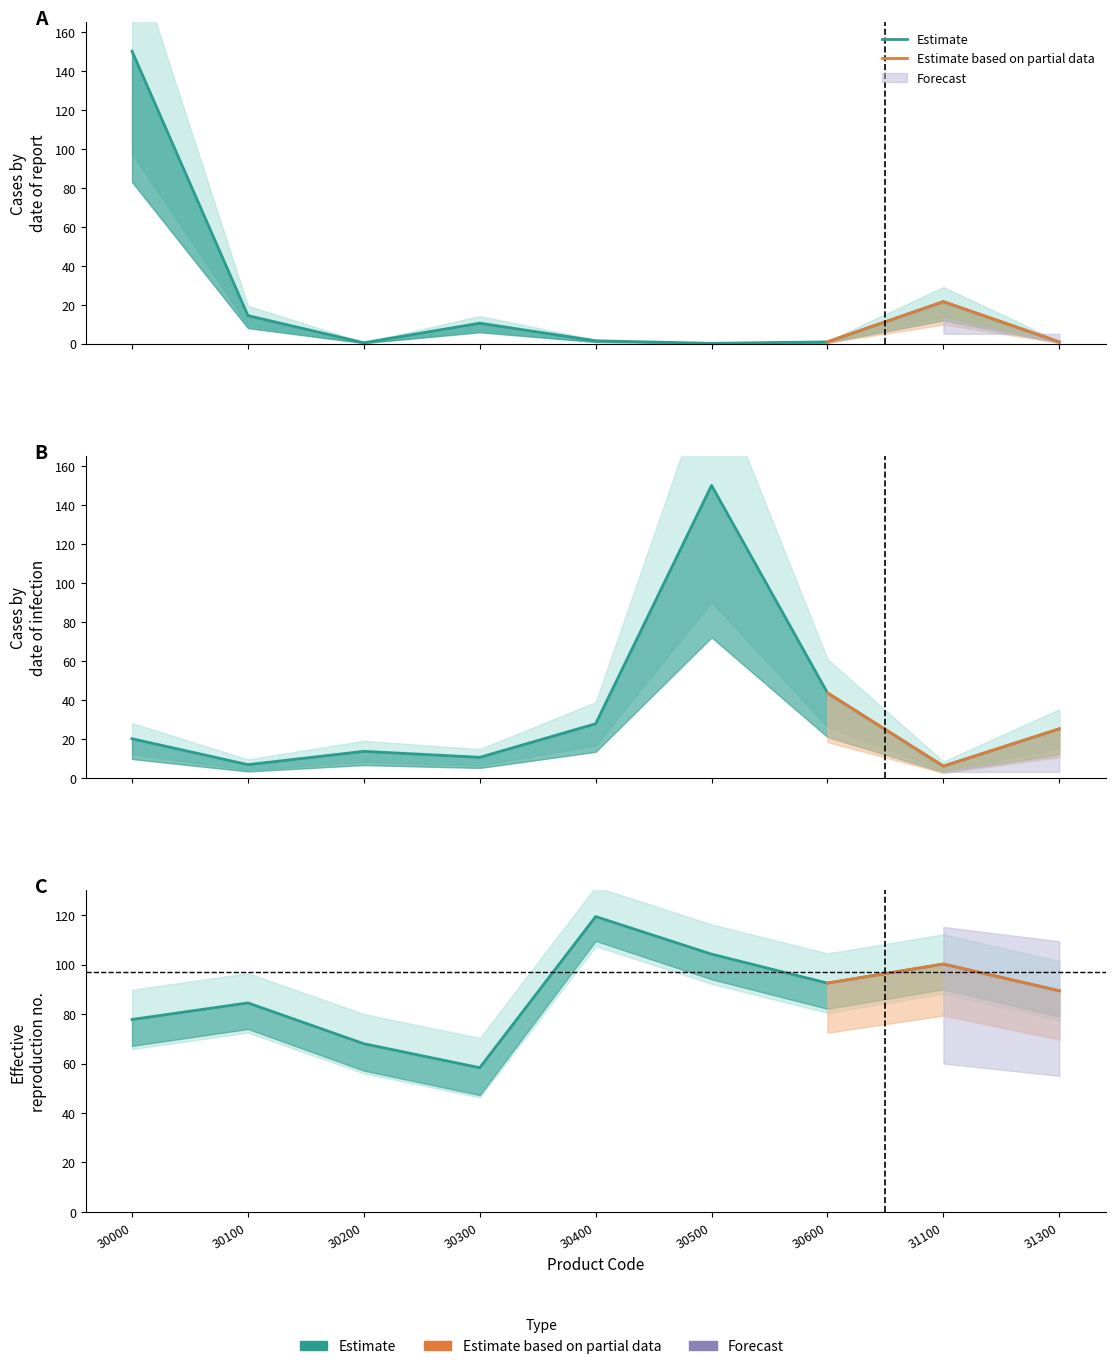

At which category is the sum across all series the highest?

30500